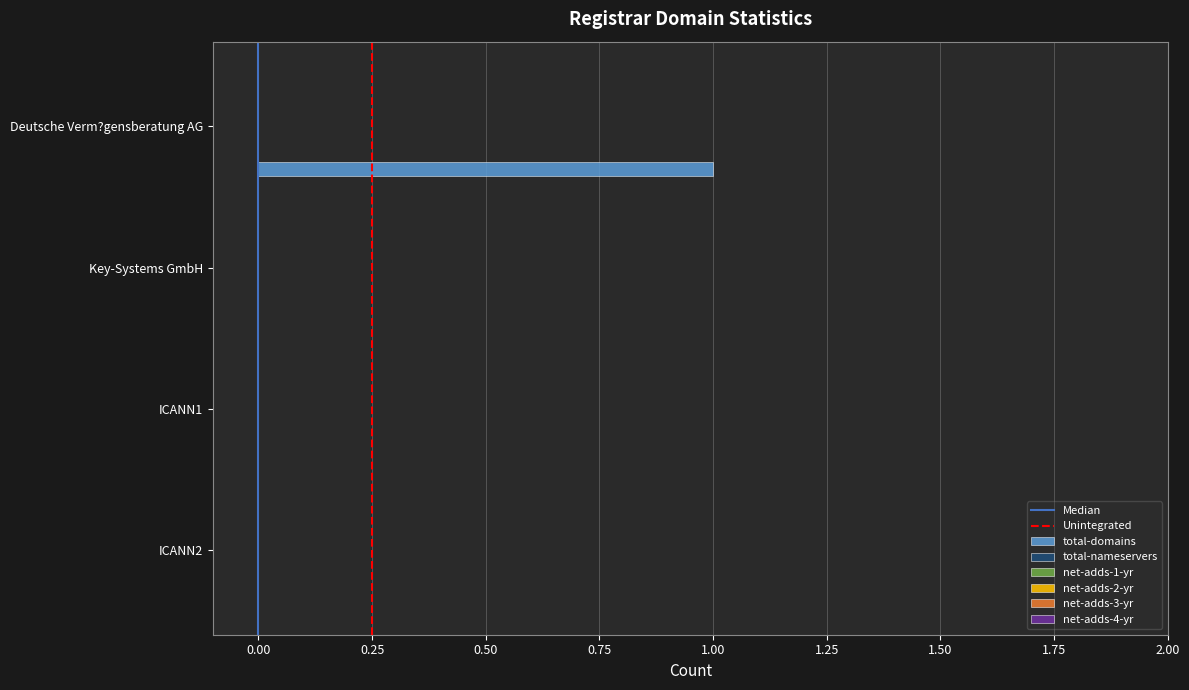

Are the bars horizontal?

Yes